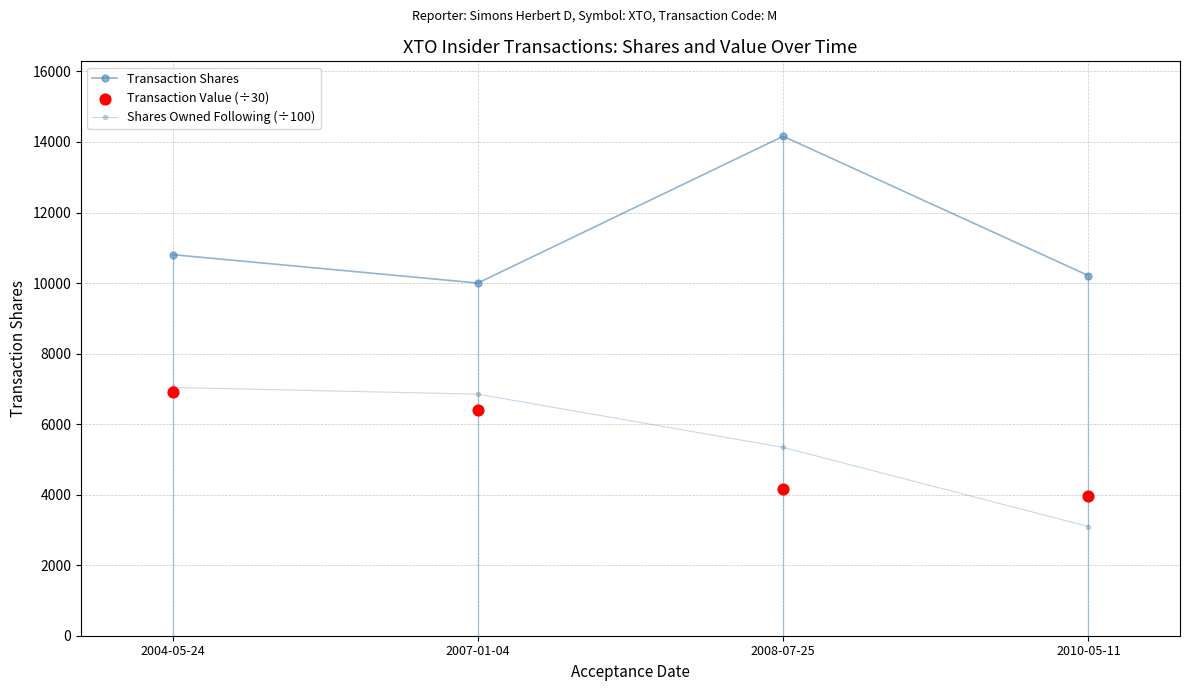

Which series has the largest total across all categories?

Transaction Shares